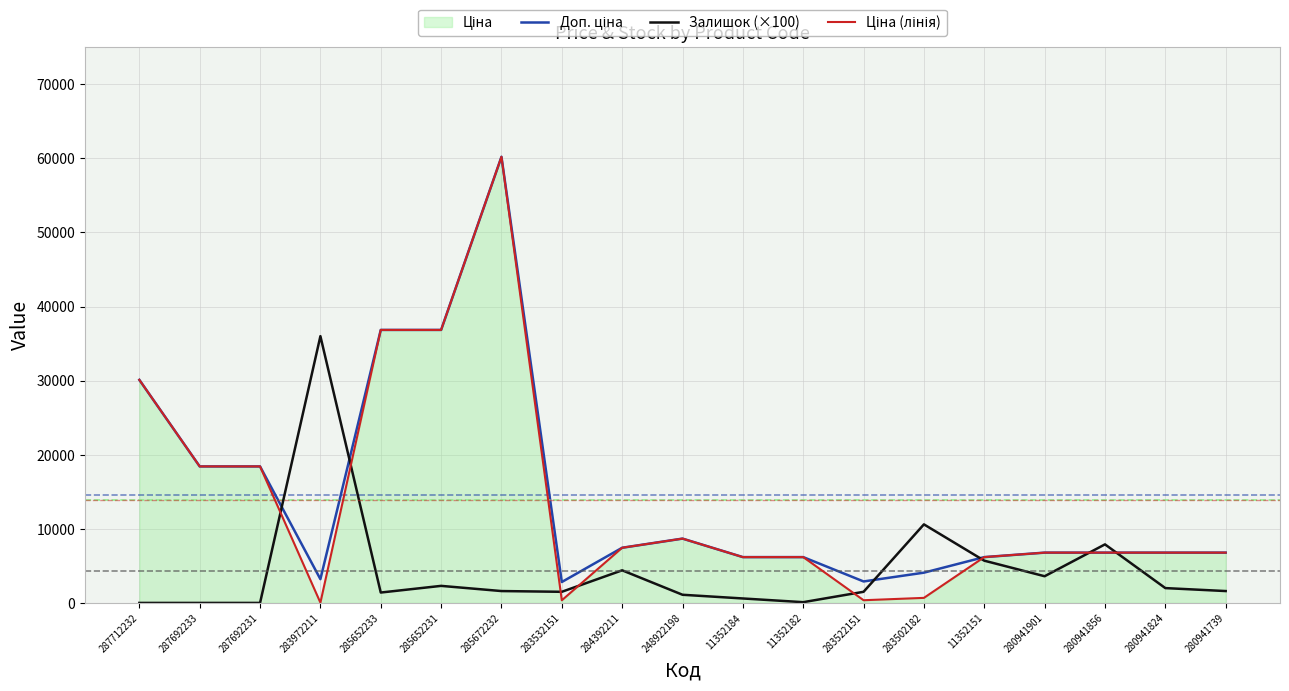

Where do Ціна (лінія) and Залишок (×100) first cross each other?

287692231 and 283972211